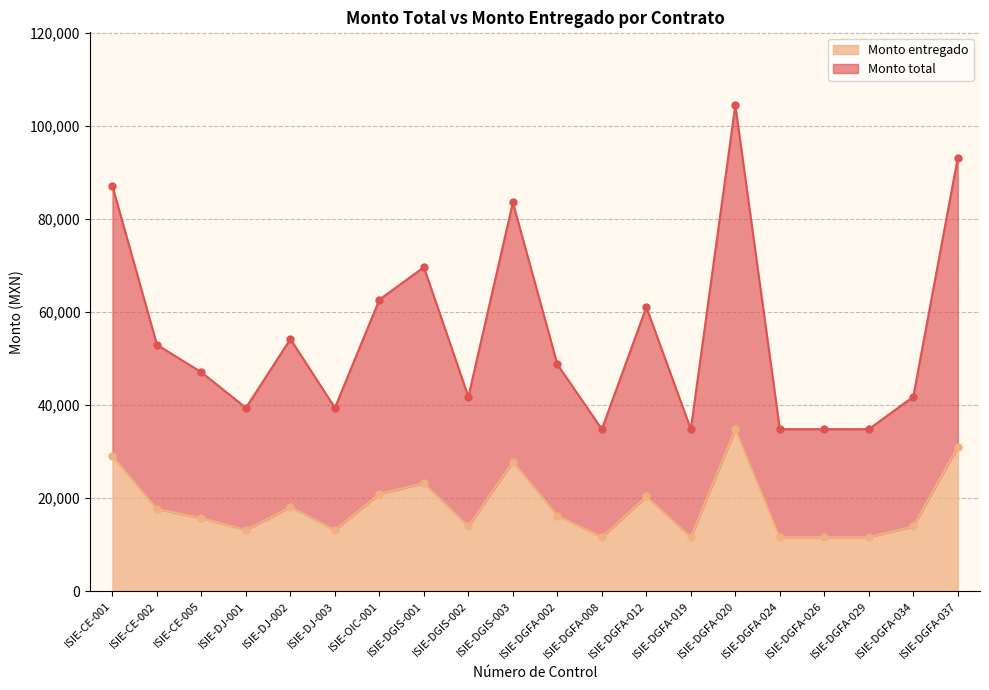

Count the number of categories in the chart.

20